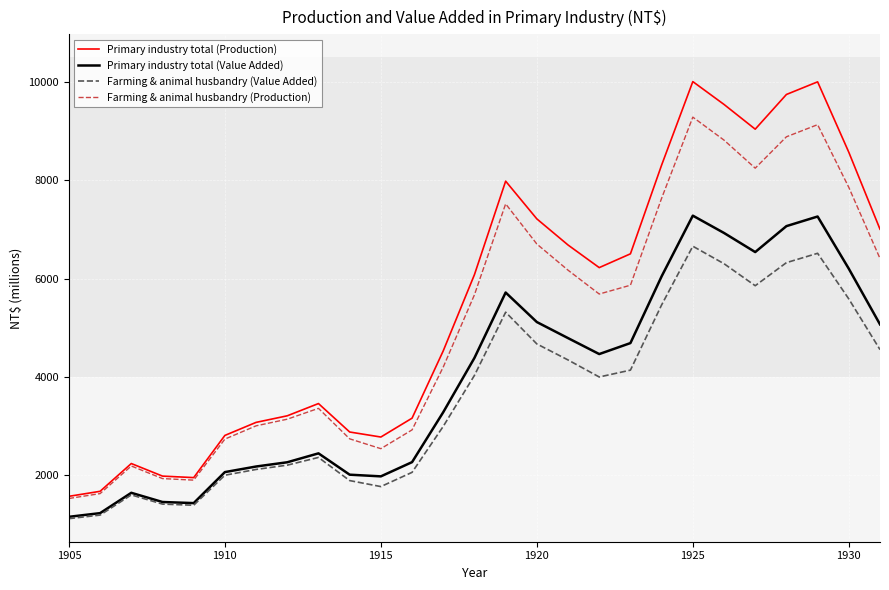

How many values in the Primary industry total (Value Added) series are below 4386?

13